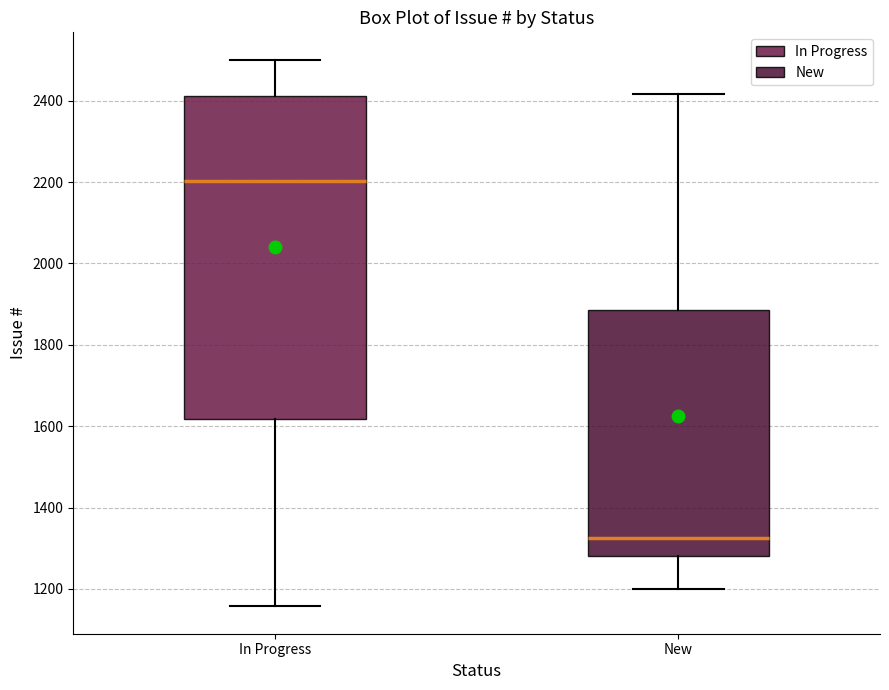

Where does the upper whisker of the box for In Progress end on the y-axis? The values are not printed on the chart, so give them approximately, as read against the axis.

2500